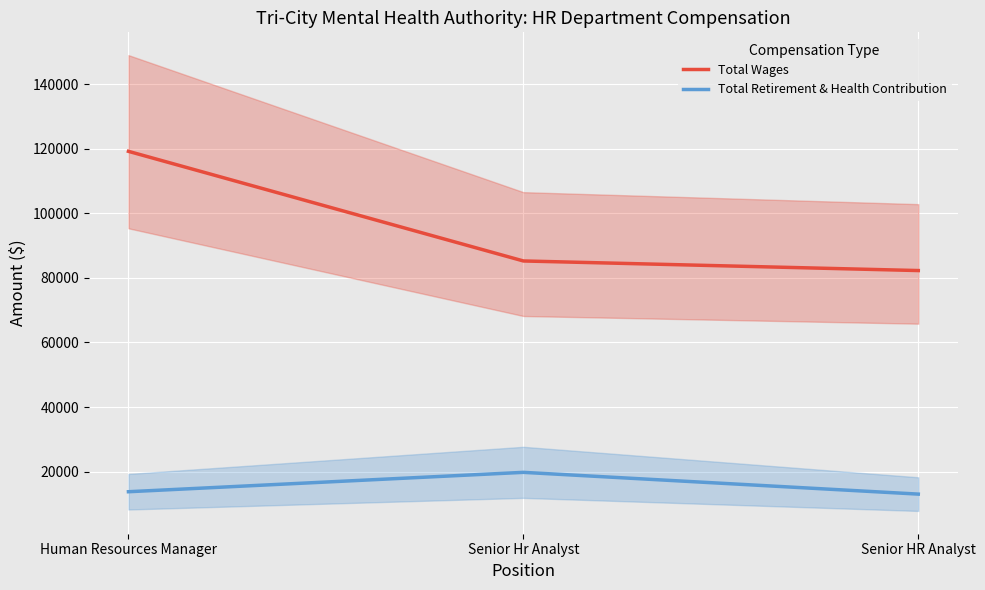

At which category is the sum across all series the highest?

Human Resources Manager